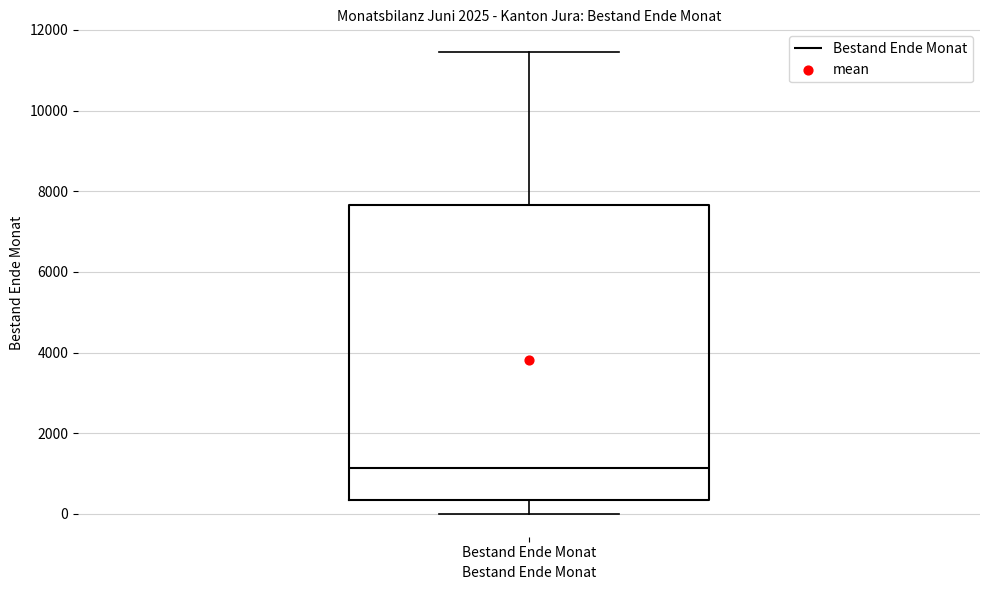

Transcribe this box plot: give where the median line is, the range the box spans, and where the two whiskers end, as read against the y-axis. The values are not printed on the chart, so give them approximately, as read against the axis.

median 1200, box 400 to 7600, whiskers 0 to 11400